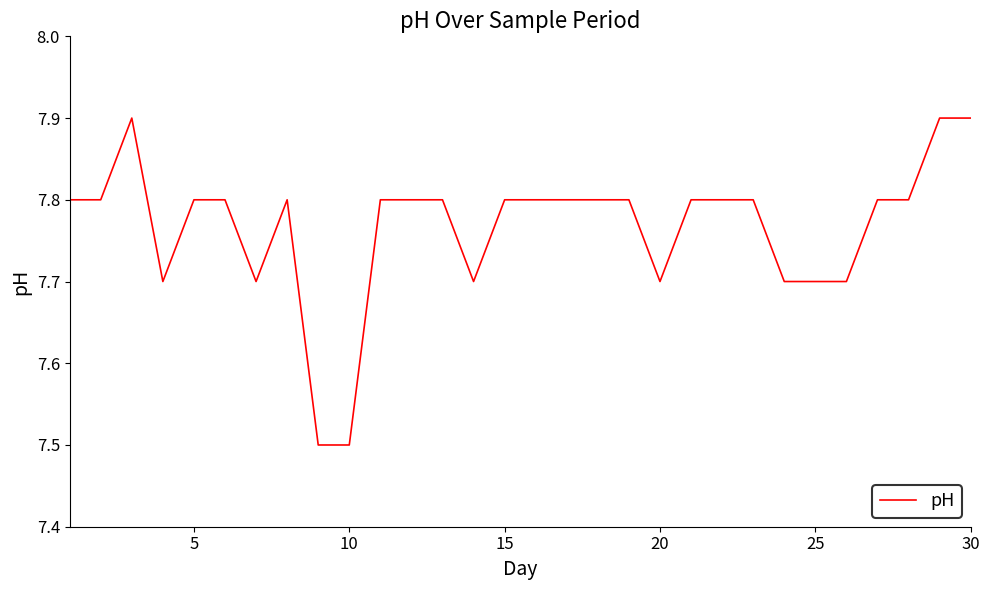

What is the greatest value displayed?

7.9